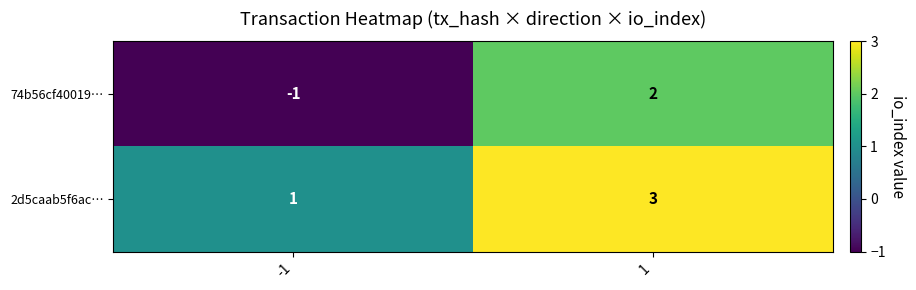

Reading right to left, transcribe all the data shown in this chart.

74b56cf40019…: 1=2	-1=-1
2d5caab5f6ac…: 1=3	-1=1